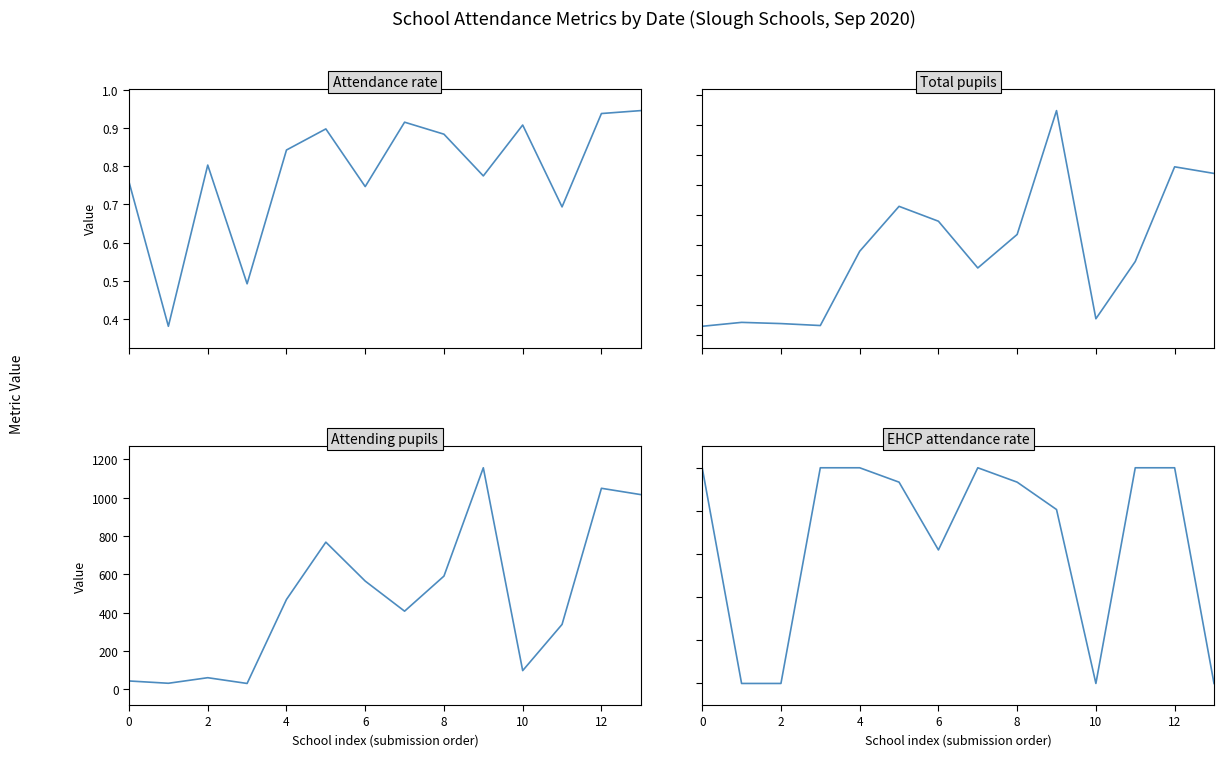

At how many categories does at least one series exceed 395?

9